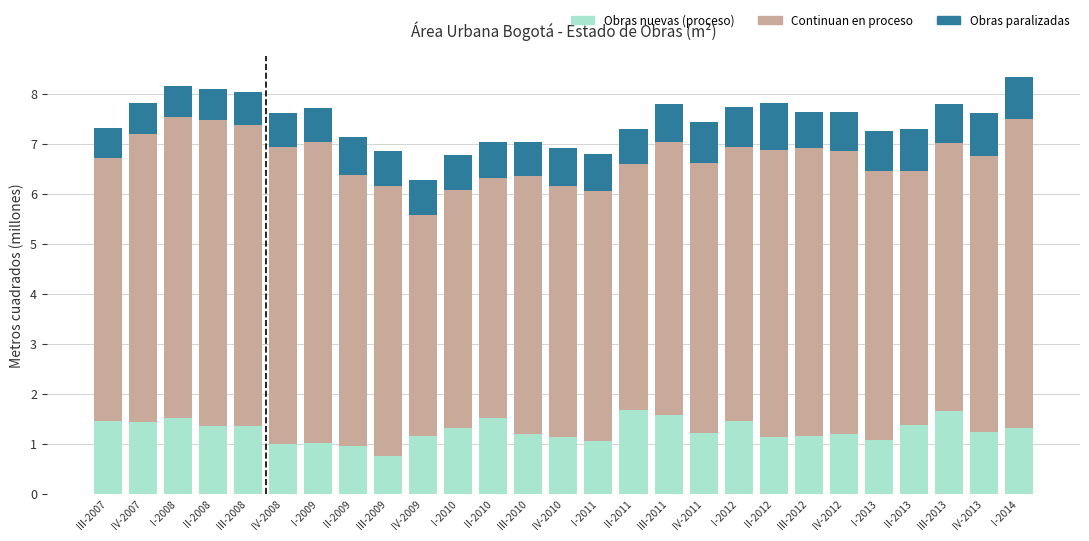

What is the sum of all Obras nuevas (proceso) values?

34.2